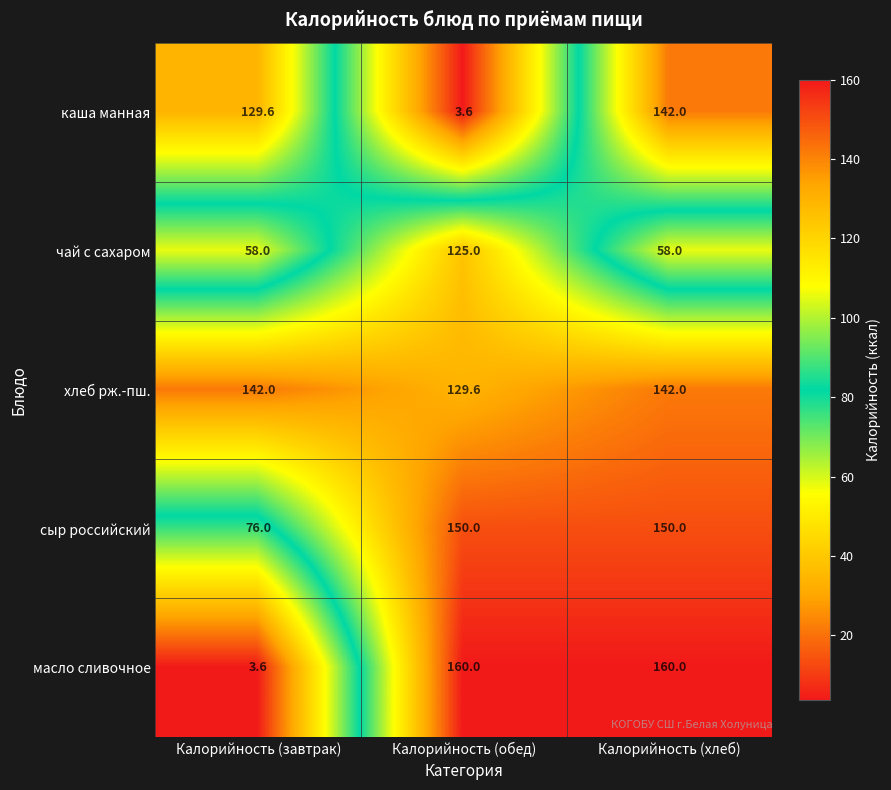

What is the sum of all хлеб рж.-пш. values?

413.6